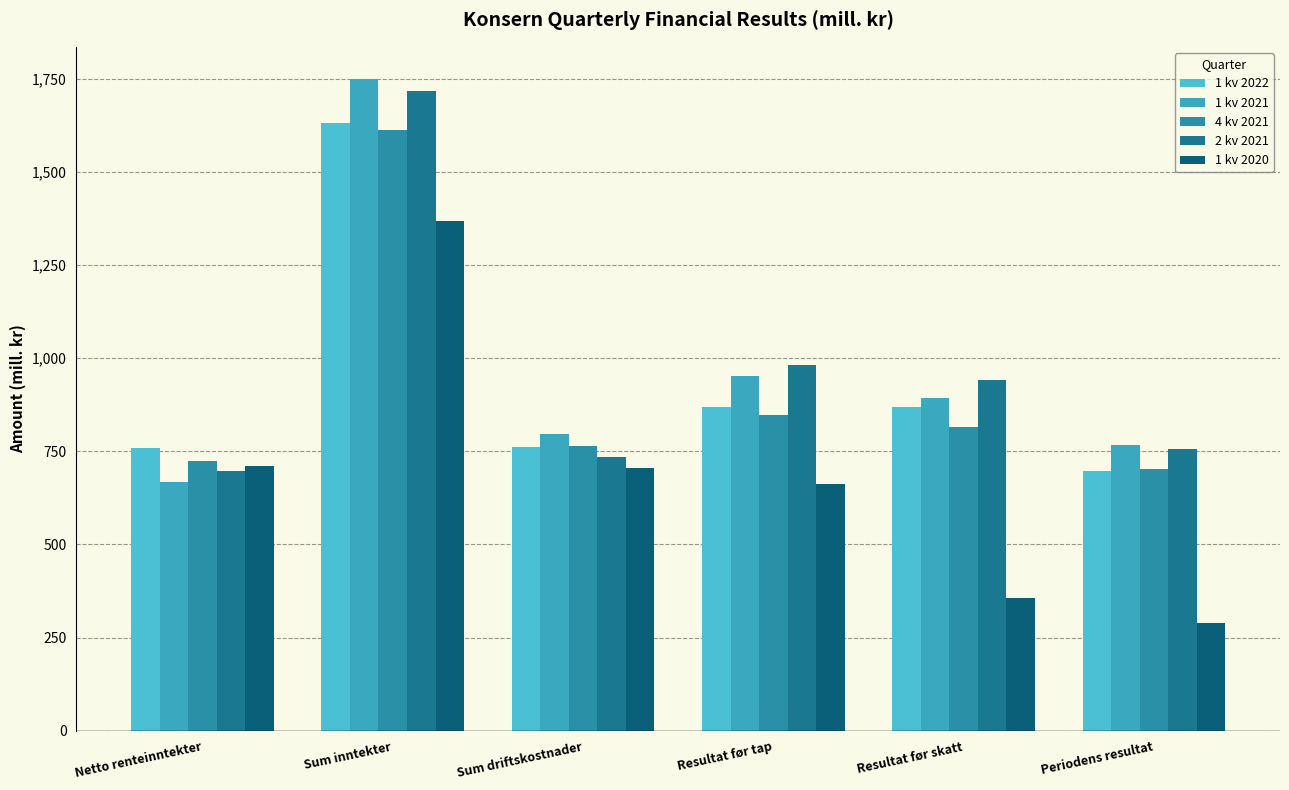

List the labels in order of 4 kv 2021 value, smallest first.

Periodens resultat, Netto renteinntekter, Sum driftskostnader, Resultat før skatt, Resultat før tap, Sum inntekter